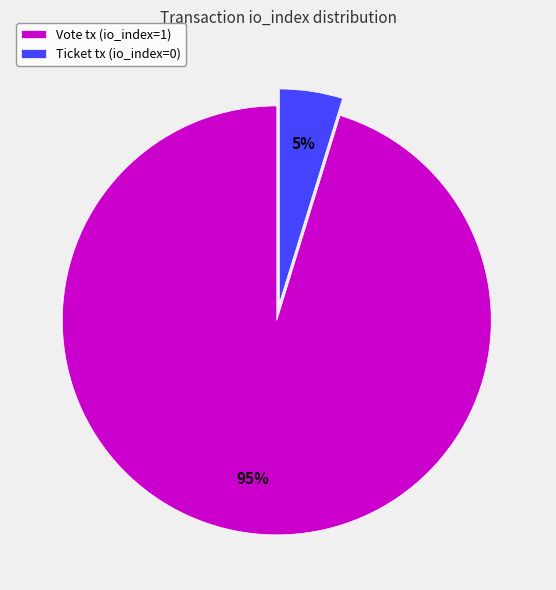

Rank the categories by value from lowest to highest.

Ticket tx (io_index=0), Vote tx (io_index=1)